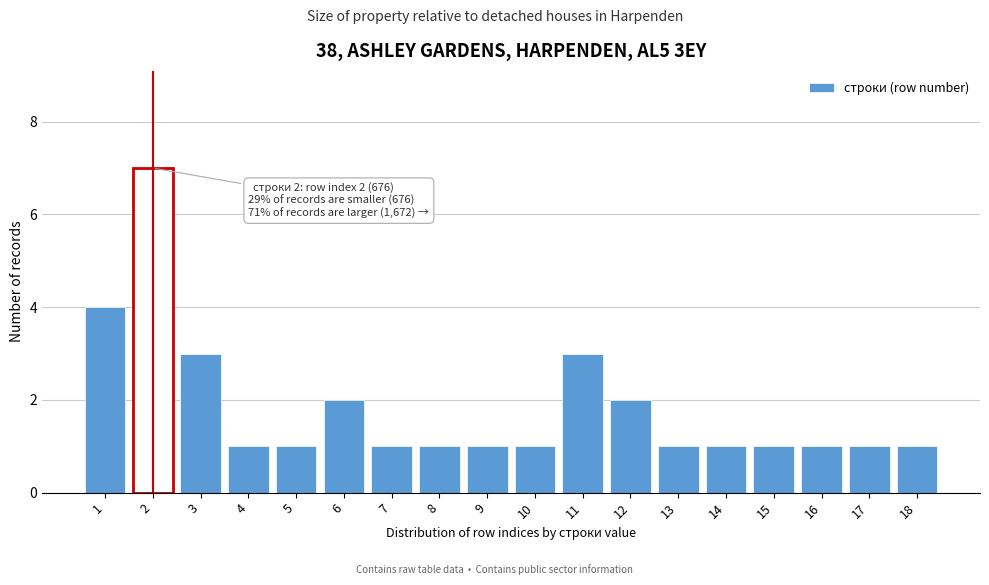

Reading left to right, list all the values displayed in this chart.

1=4	2=7	3=3	4=1	5=1	6=2	7=1	8=1	9=1	10=1	11=3	12=2	13=1	14=1	15=1	16=1	17=1	18=1